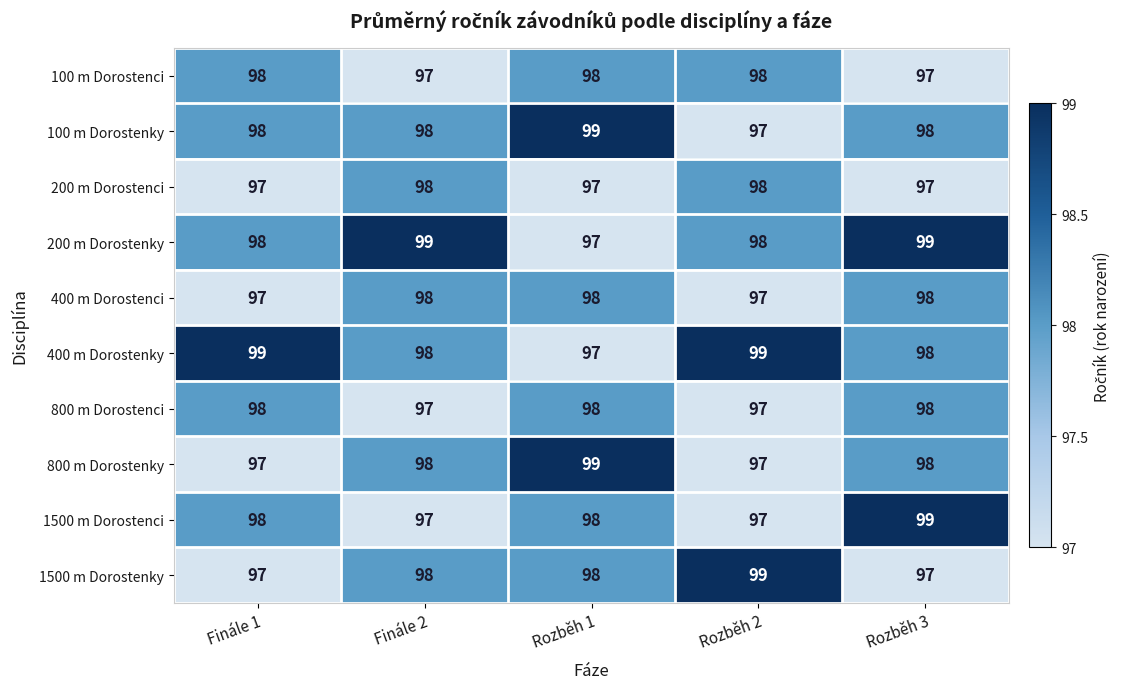

What is the average value of the 100 m Dorostenky series?

98